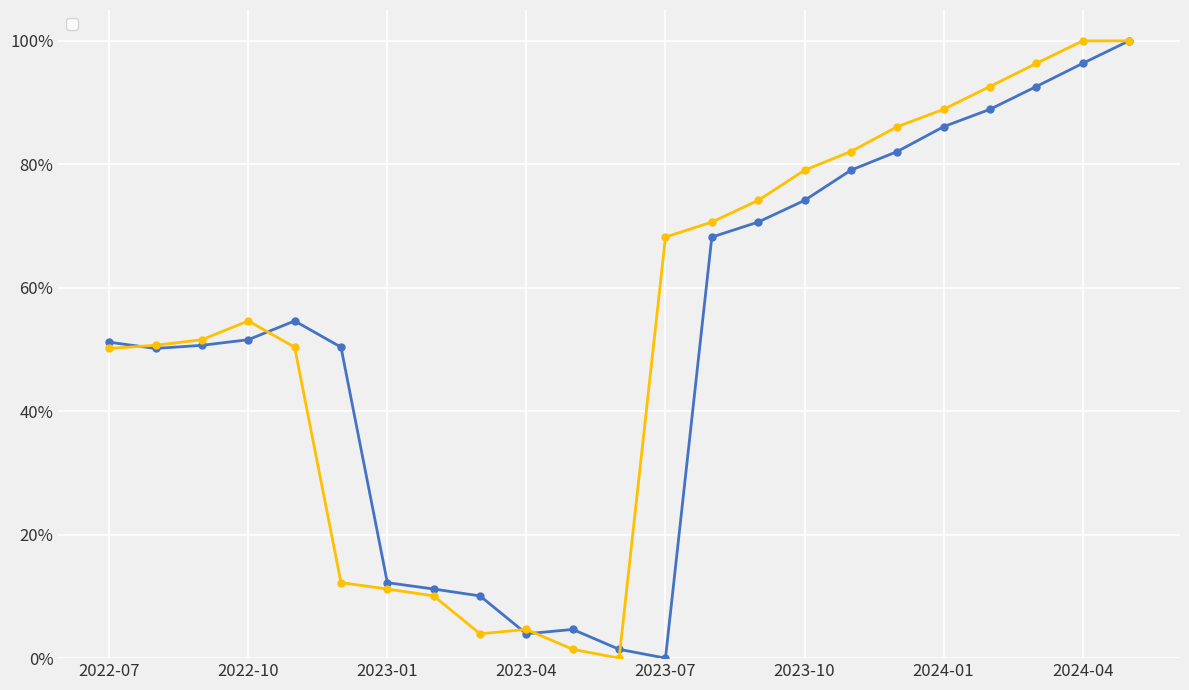

What is the value of the 20th point from the left?

88.9